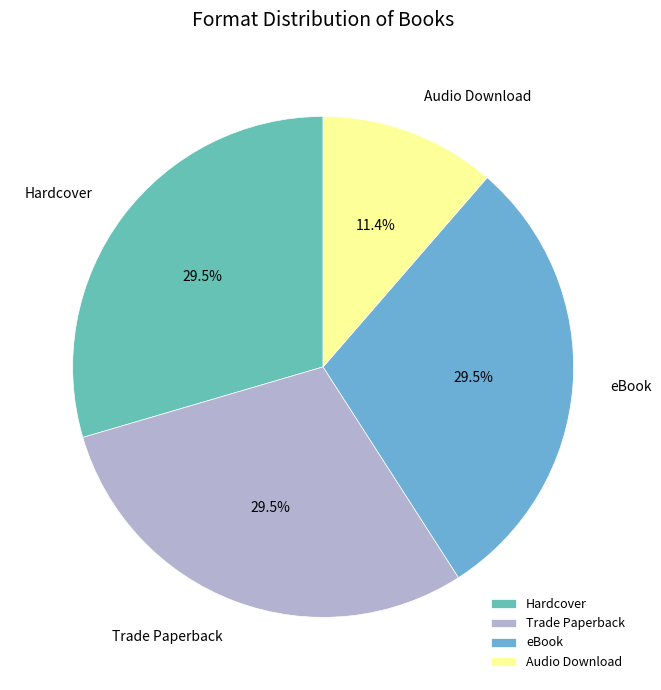

How many segments does this pie chart have?

4